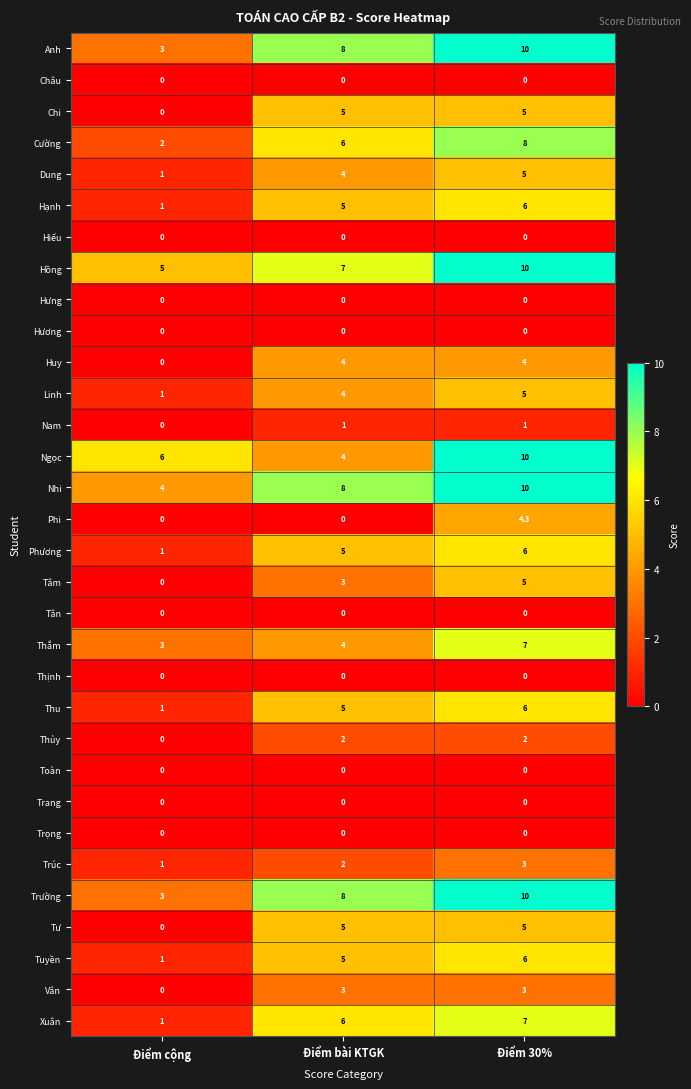

What is the spread (max minus min) of values at Điểm 30%?

10.0